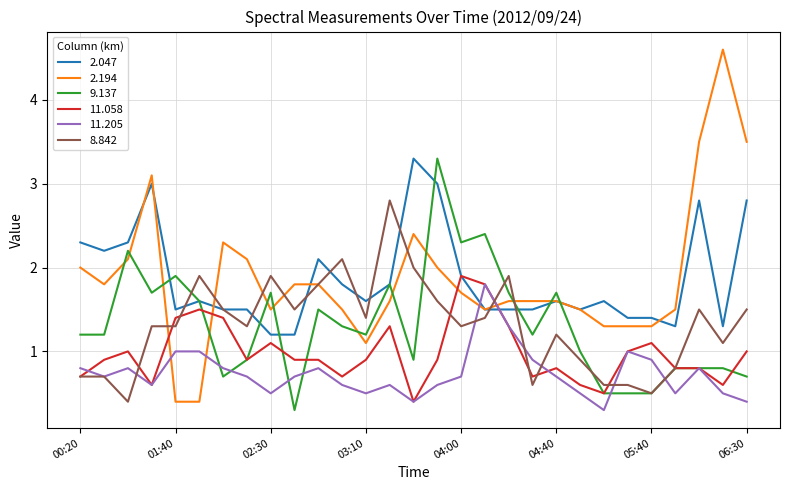

Which series has the largest range (max minus min)?

2.194